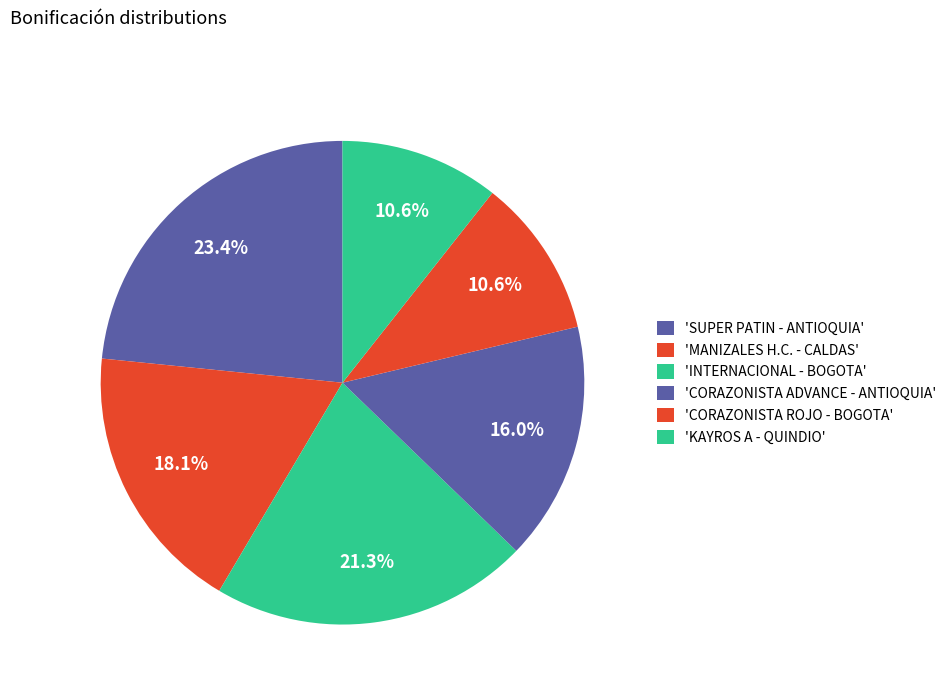

How many segments does this pie chart have?

6